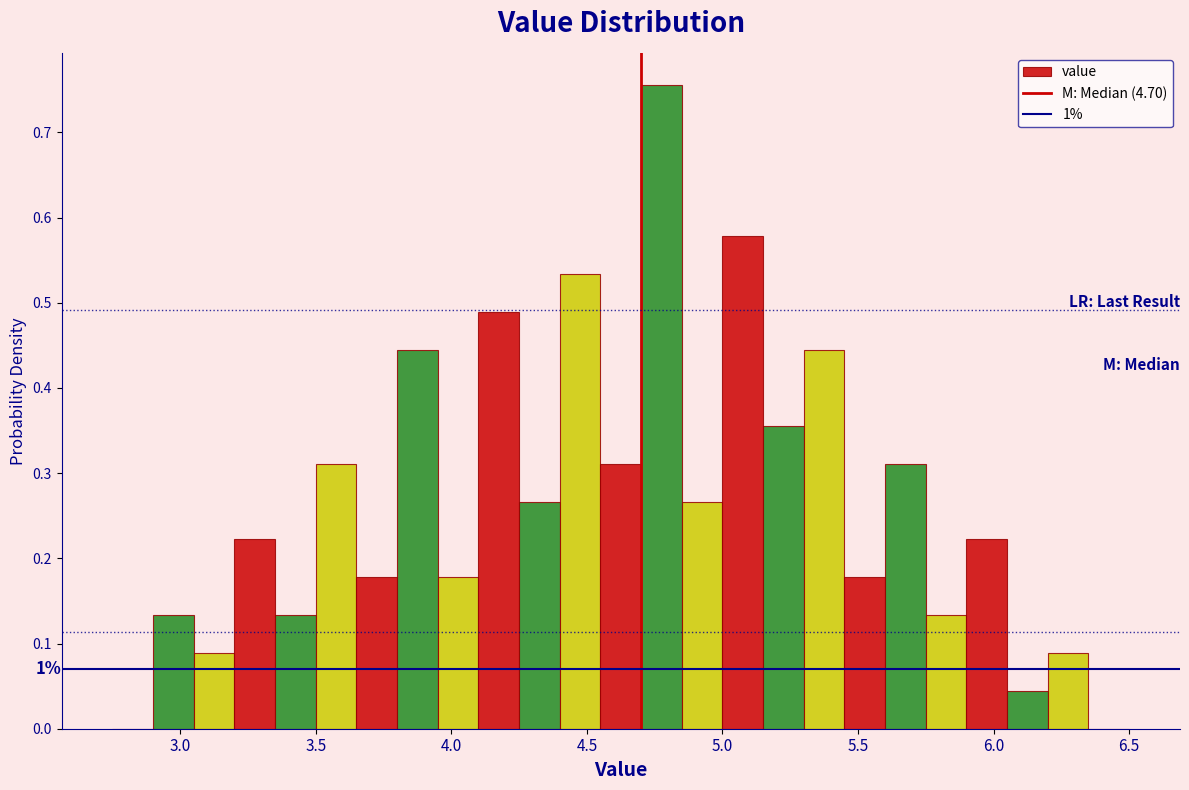

Read against the x-axis, roughly where is the centre of the tallest bar?

4.80